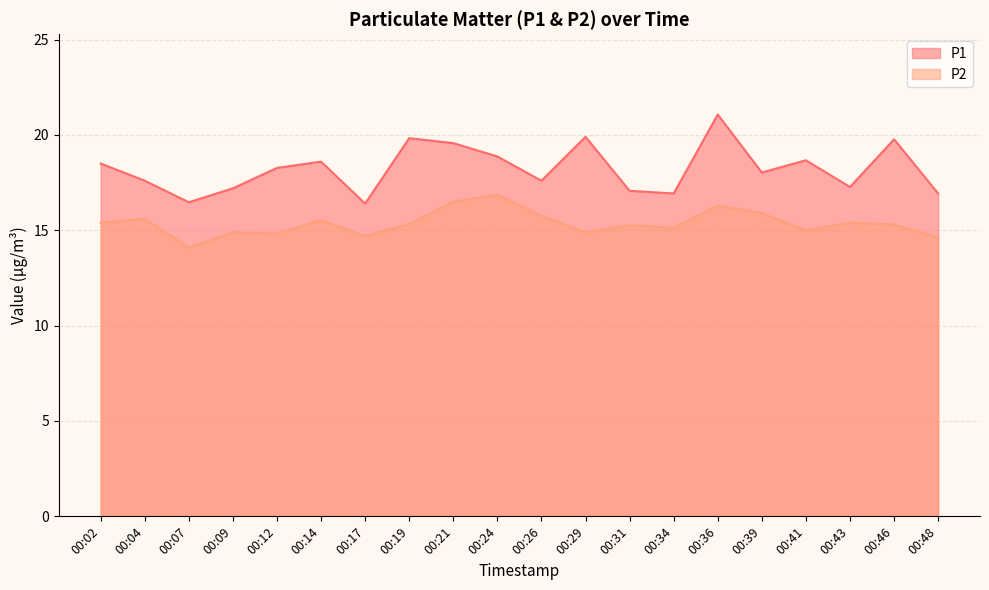

Which series has the largest total across all categories?

P1